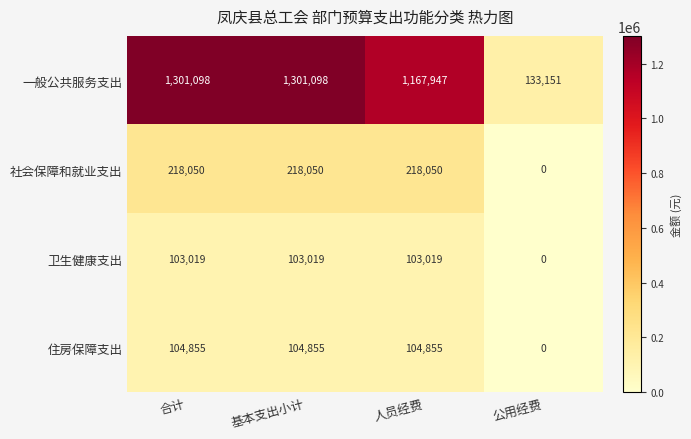

Reading left to right, what are all the values shown in this chart?

一般公共服务支出: 1301098	1301098	1167947	133151
社会保障和就业支出: 218050	218050	218050	0
卫生健康支出: 103019	103019	103019	0
住房保障支出: 104855	104855	104855	0